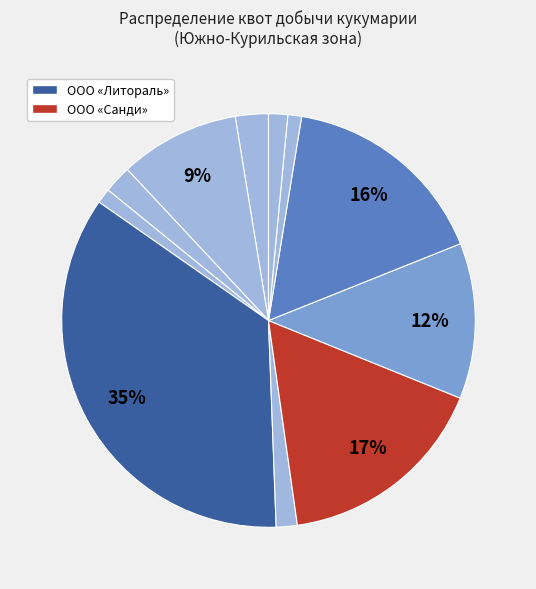

How many segments does this pie chart have?

11